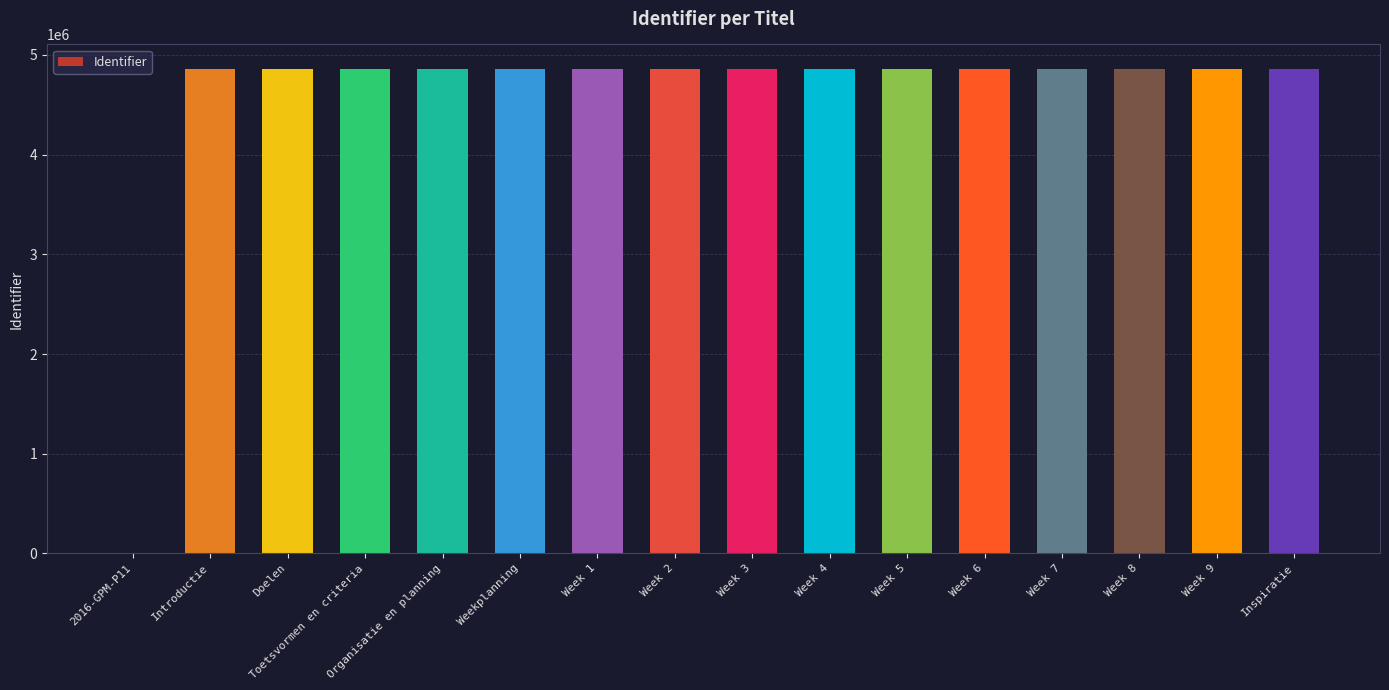

What is the change in value from Week 5 to Inspiratie?

-32